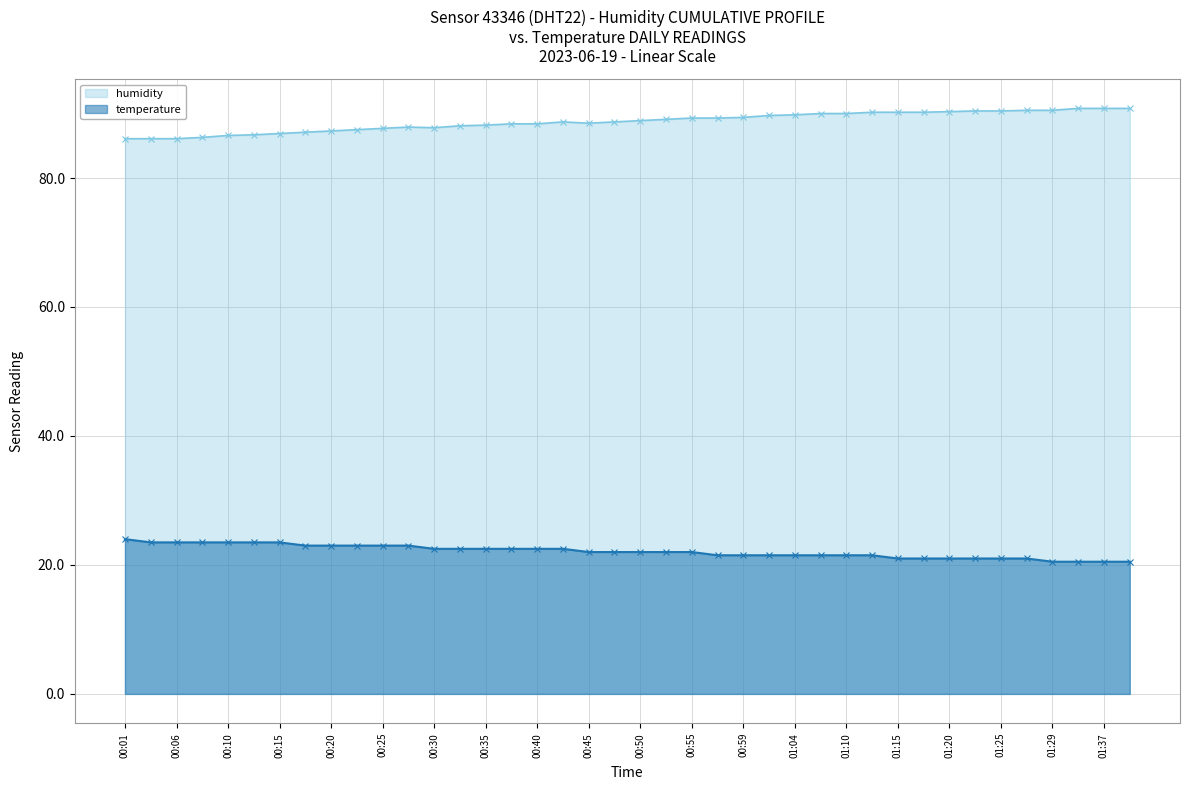

True or false: temperature and humidity intersect in this chart.

False